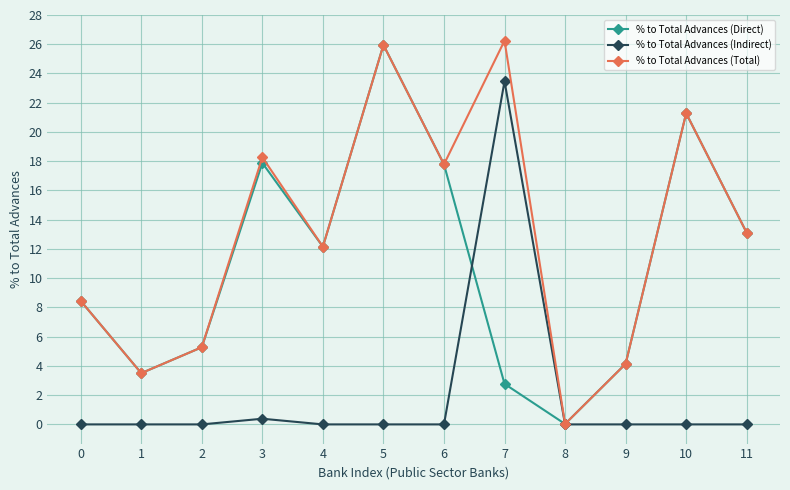

What is the difference between the maximum and minimum values in the % to Total Advances (Indirect) series?

23.5